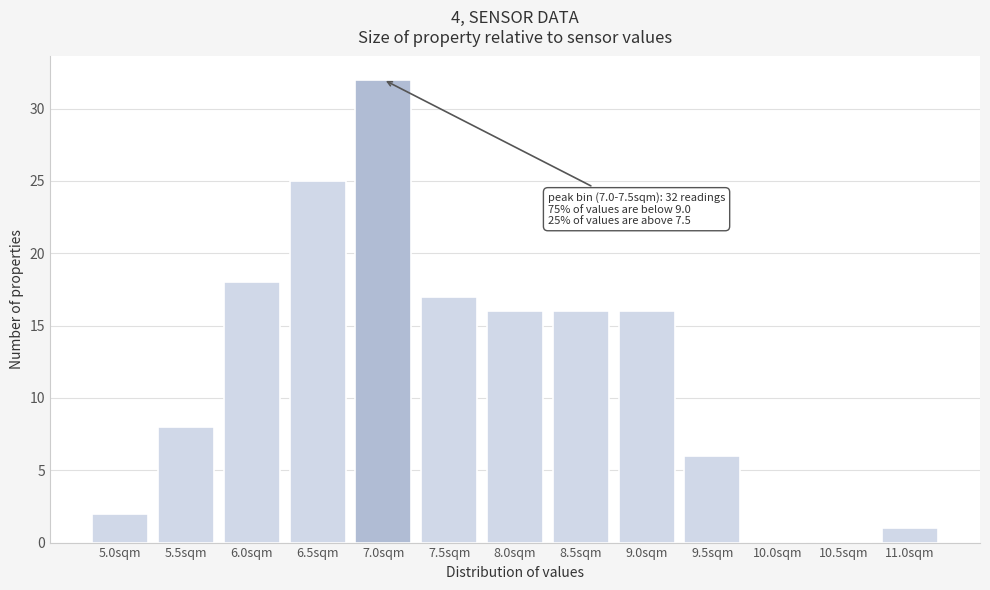

Reading right to left, transcribe all the data shown in this chart.

11.0sqm=1	10.5sqm=0	10.0sqm=0	9.5sqm=6	9.0sqm=16	8.5sqm=16	8.0sqm=16	7.5sqm=17	7.0sqm=32	6.5sqm=25	6.0sqm=18	5.5sqm=8	5.0sqm=2